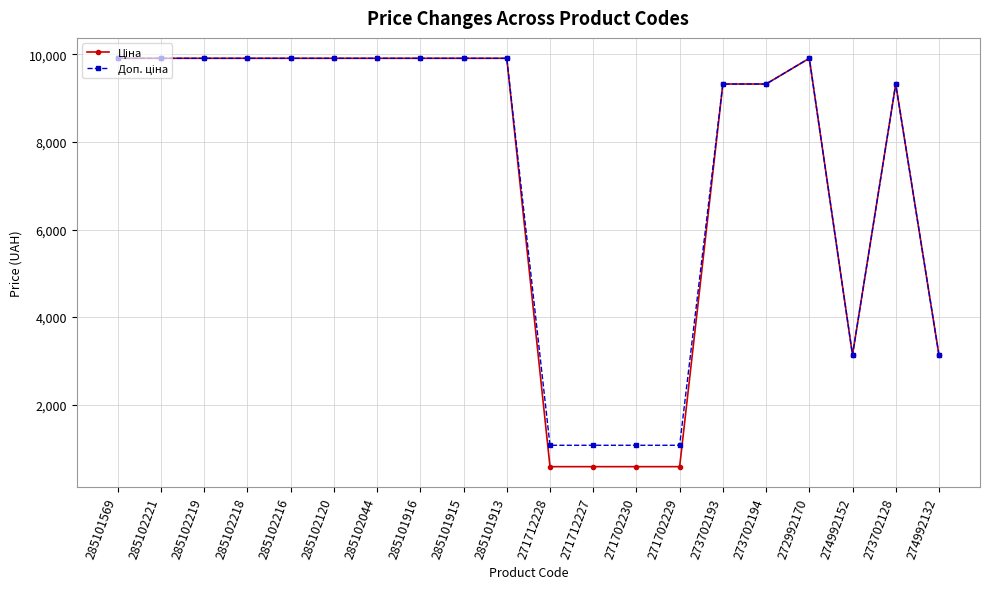

At how many categories does at least one series exceed 5251?

14